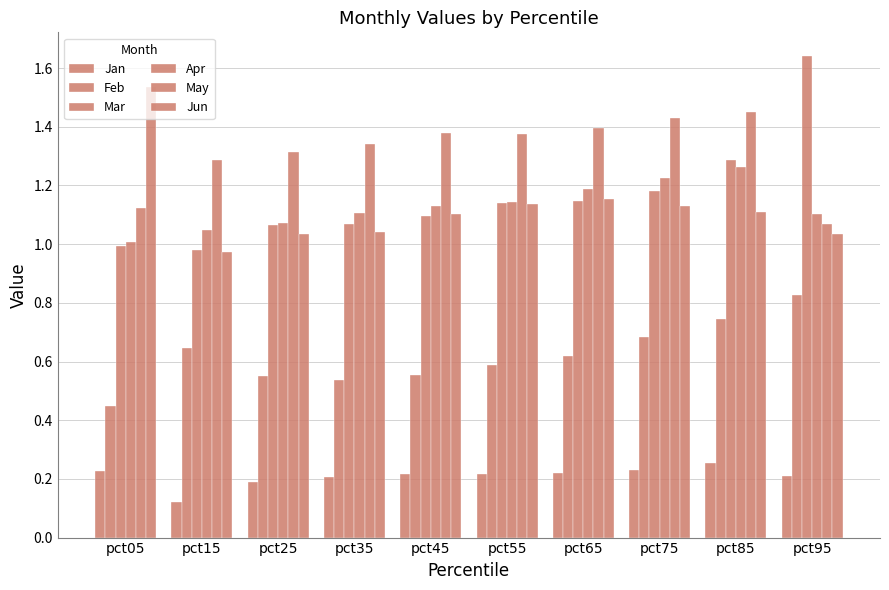

What is the value of the Jun bar at the 10th from the left?

1.0